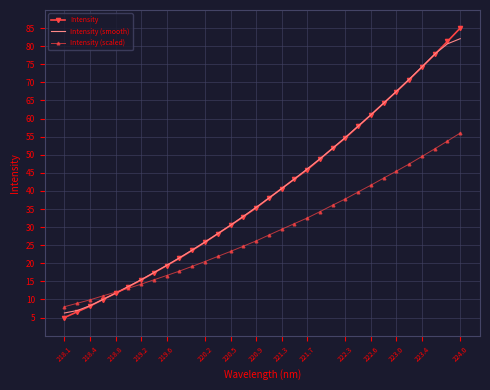

After their last crossing, which series has the higher values: Intensity (scaled) or Intensity?

Intensity